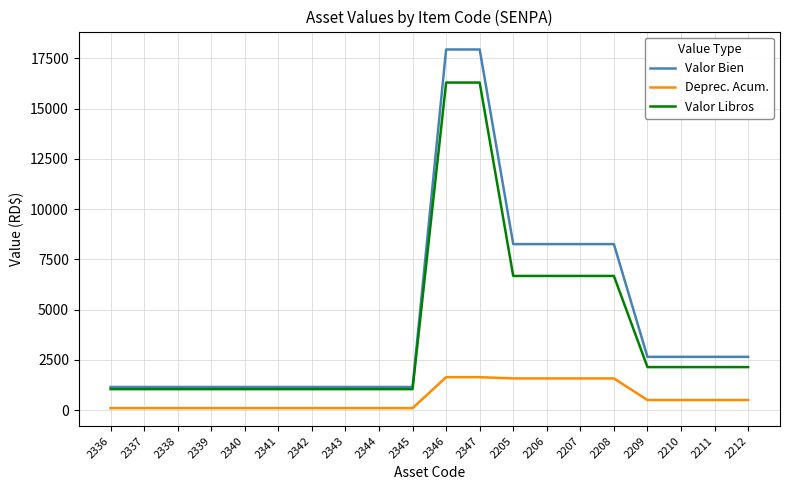

At which label does Valor Bien first exceed 2655?

2346